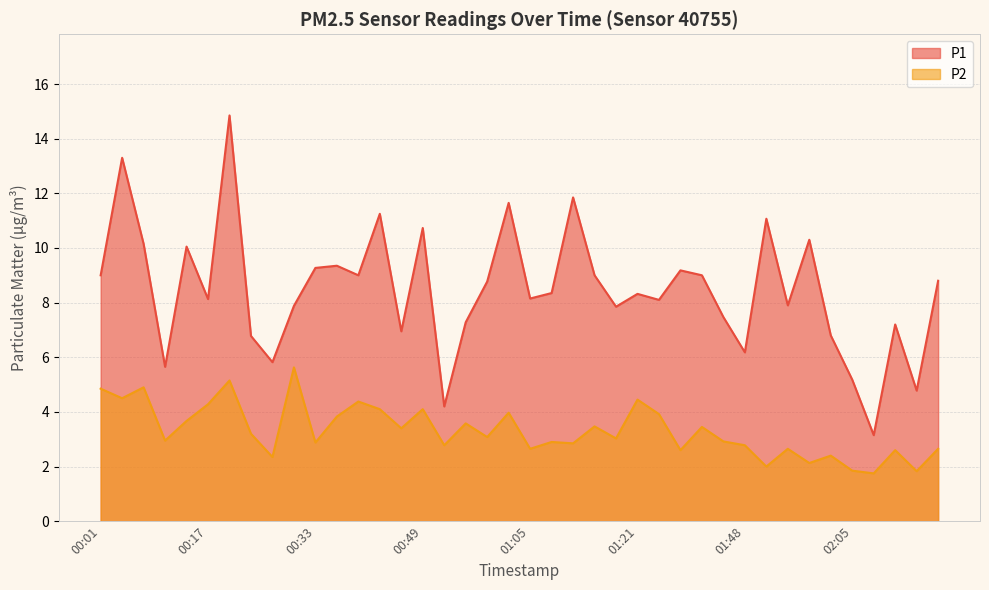

What is the value of the P2 point at the 12th from the left?

3.8